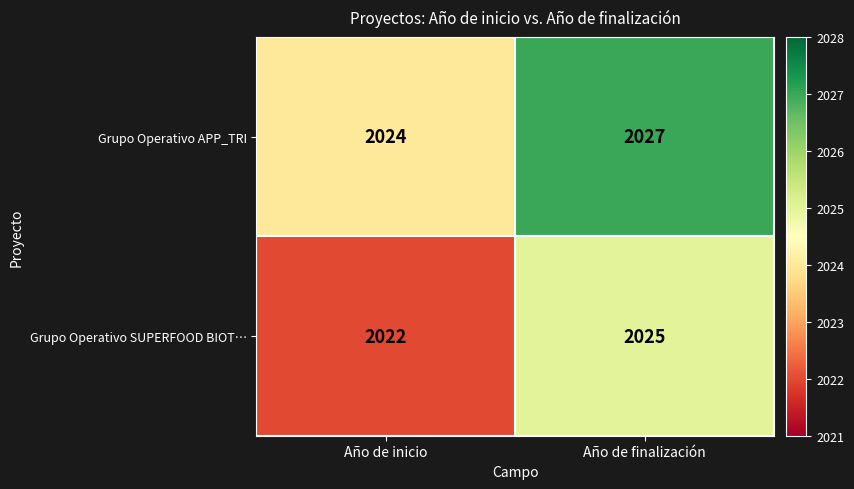

The value of Grupo Operativo SUPERFOOD BIOT… at Año de inicio is 2022. True or false?

True